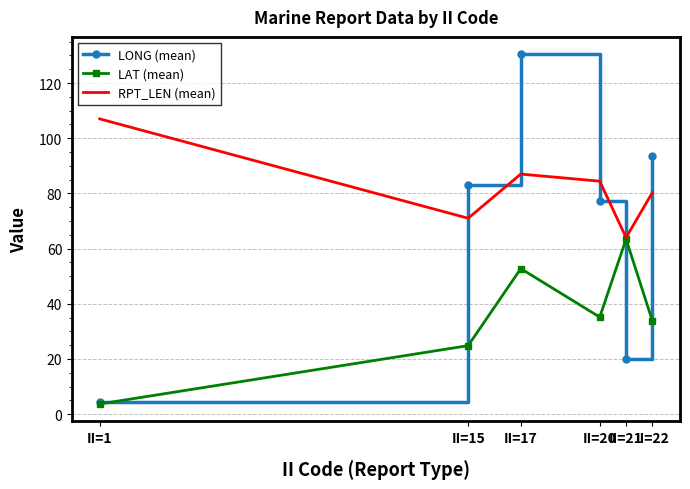

The value of LONG (mean) at II=1 is 4.3. True or false?

True